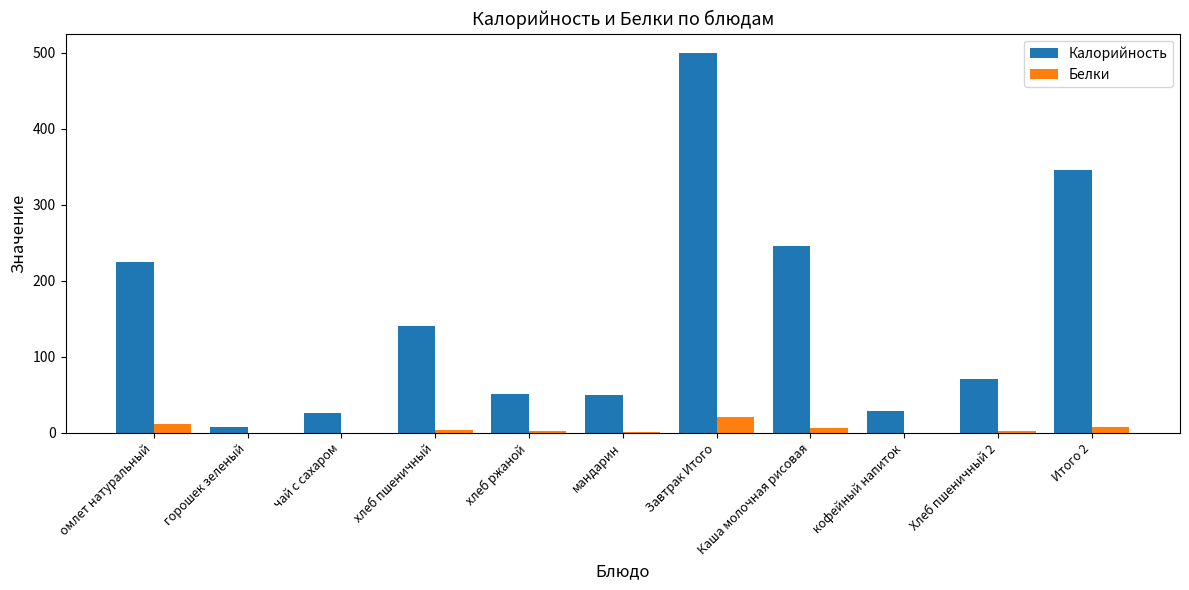

Is the value of Калорийность at Каша молочная рисовая greater than the value of Белки at мандарин?

Yes